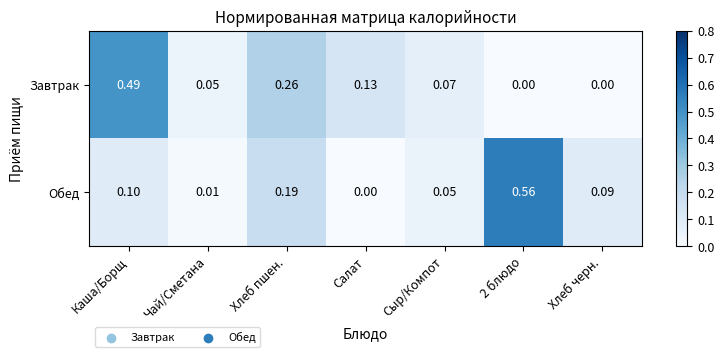

Which series has the largest range (max minus min)?

Обед